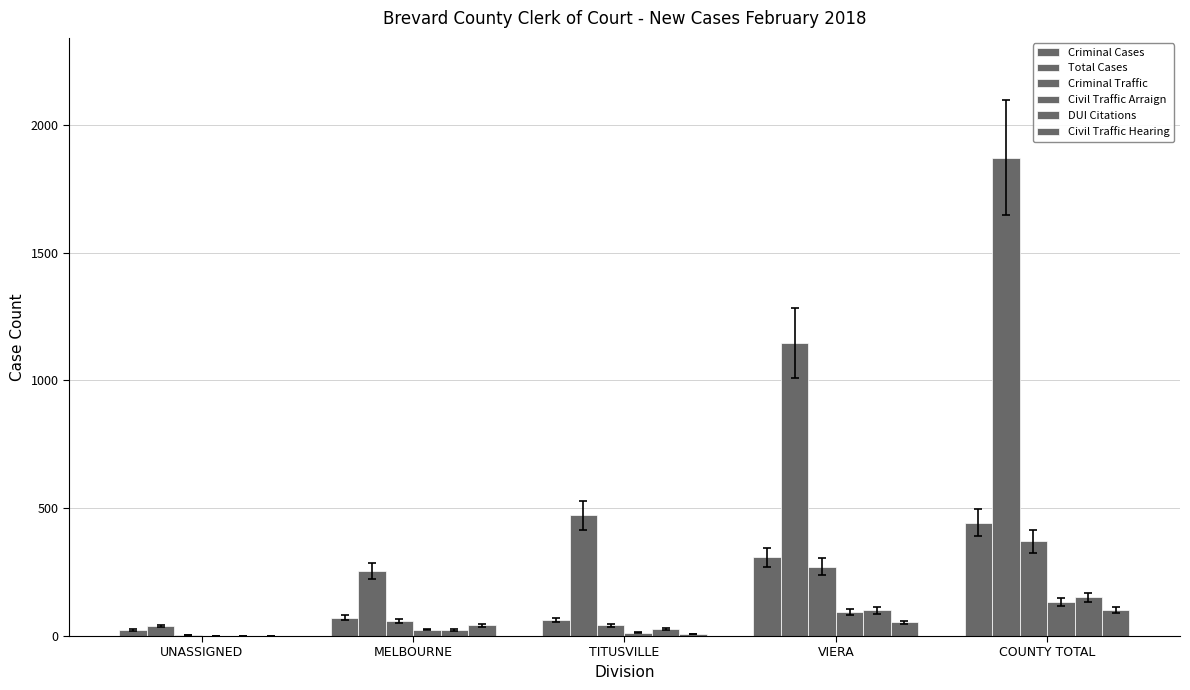

The value of Criminal Cases at COUNTY TOTAL is 96. True or false?

False